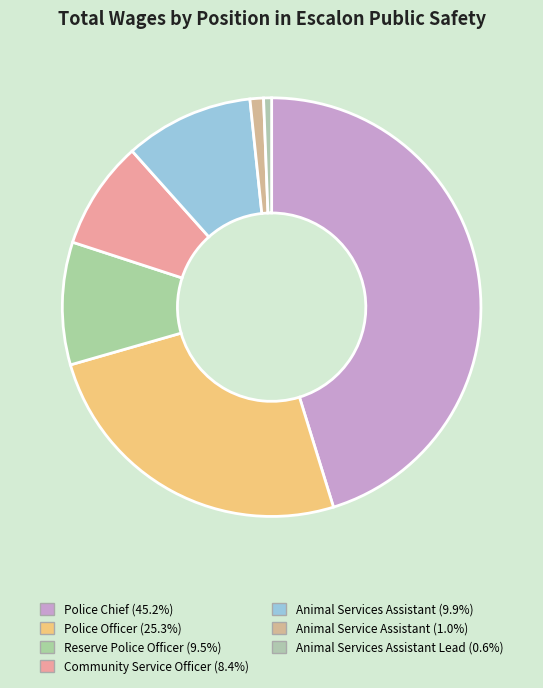

Count the number of slices in the pie.

7